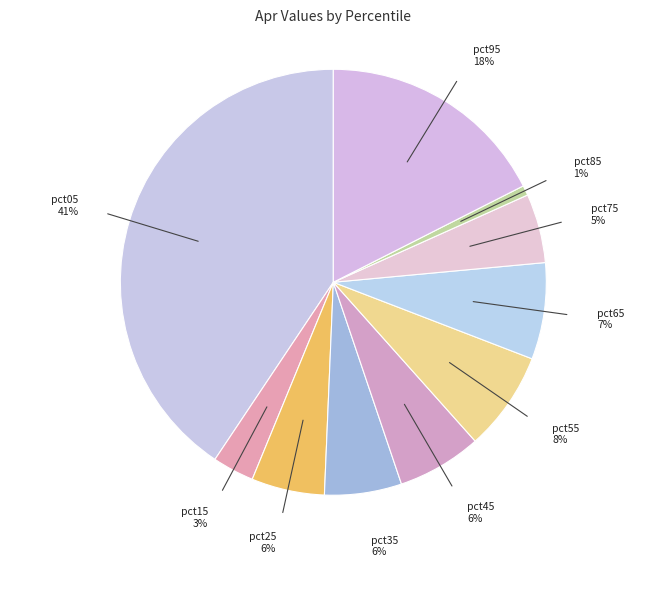

How many slices are in this pie chart?

10